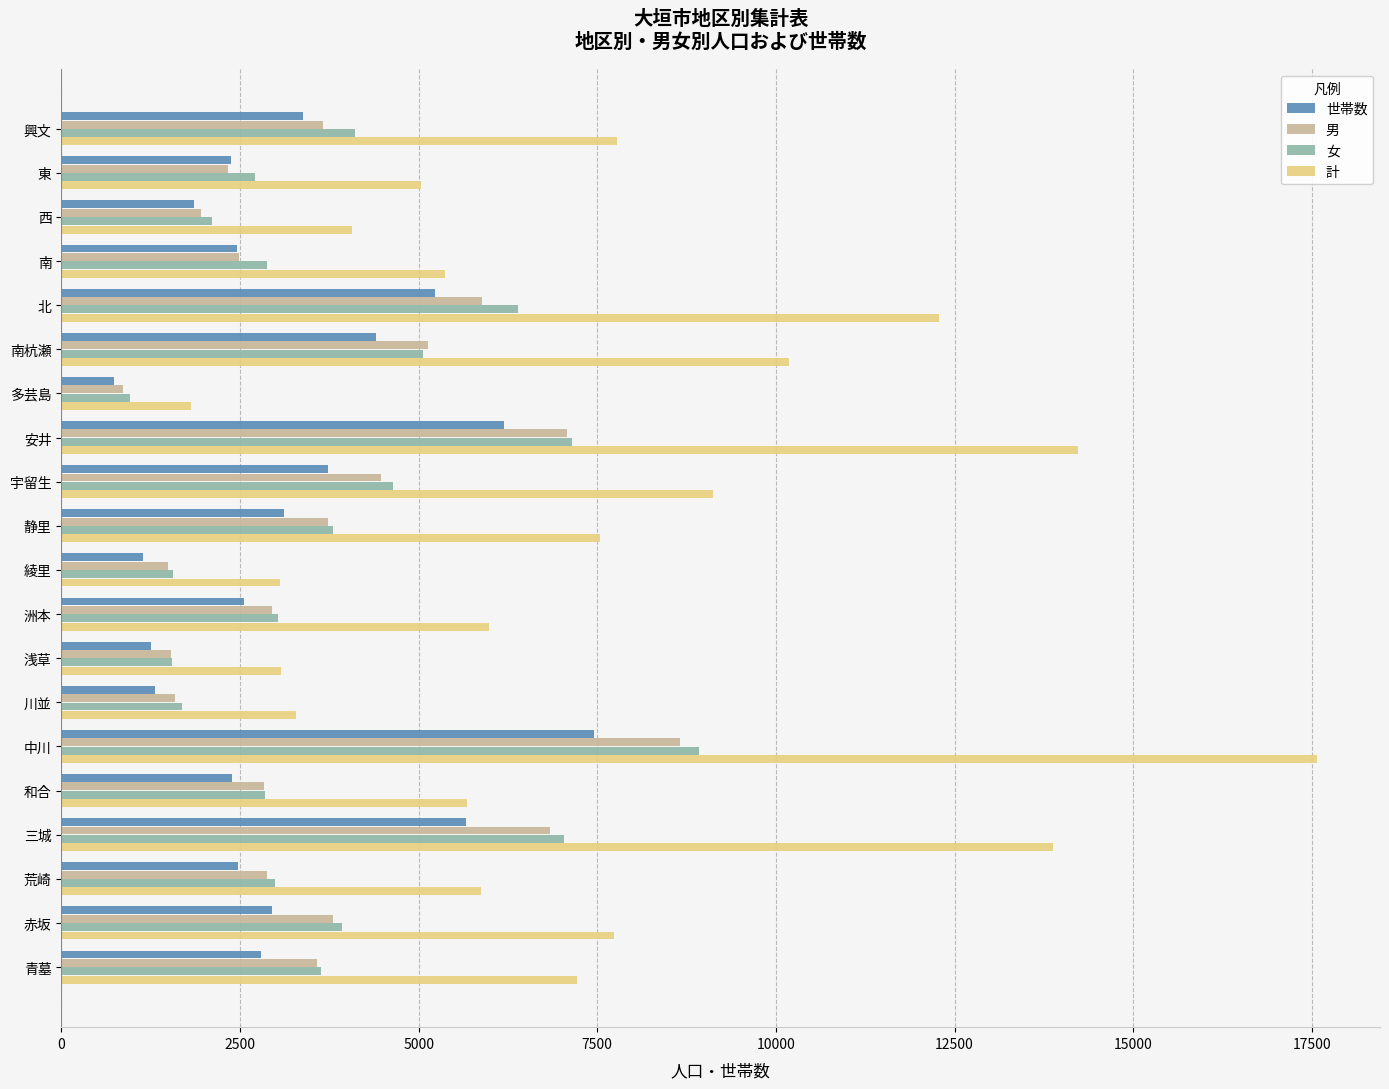

What value does the 男 series have at 西?

1957